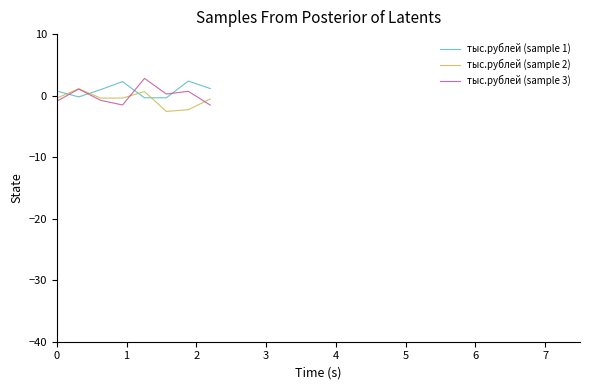

Does the chart display data point markers on the line(s)?

No